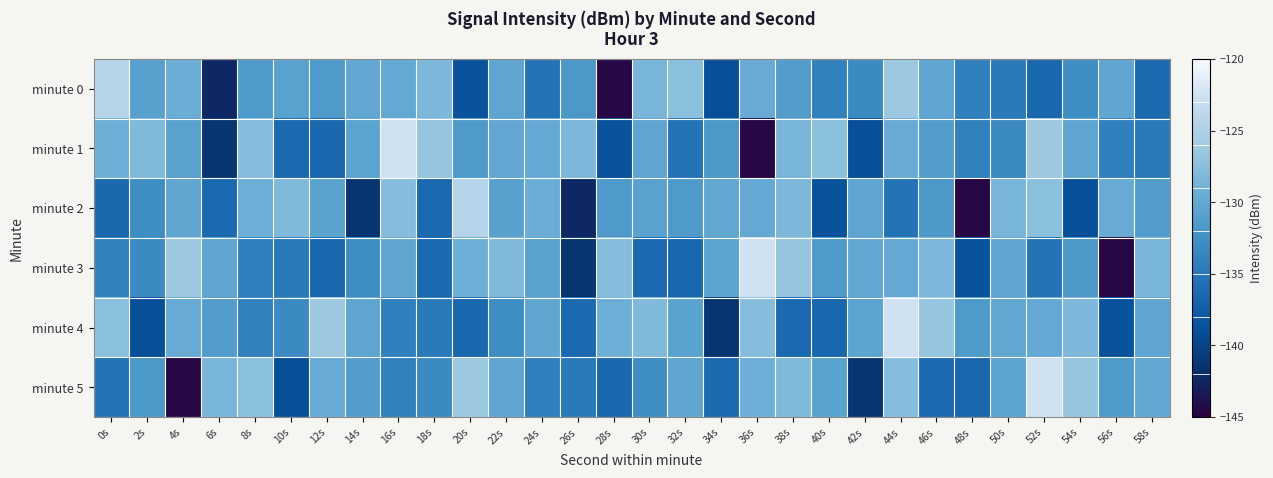

Between 28s and 58s, which is larger?

58s